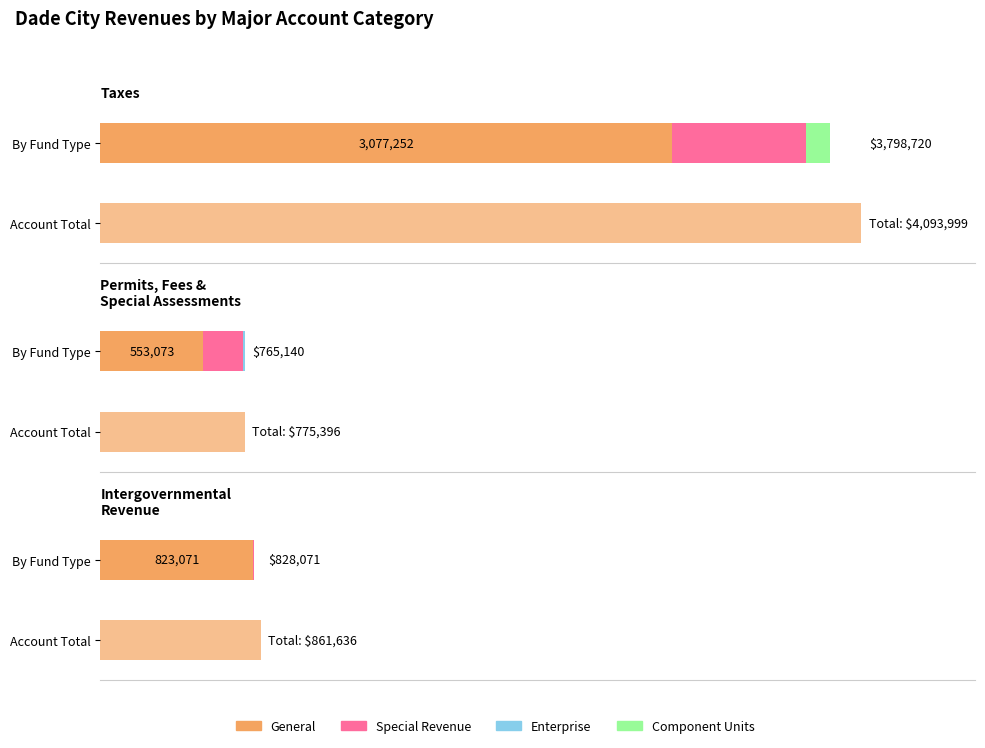

List the series in order of their peak value, lowest first.

Enterprise, Component Units, Special Revenue, General